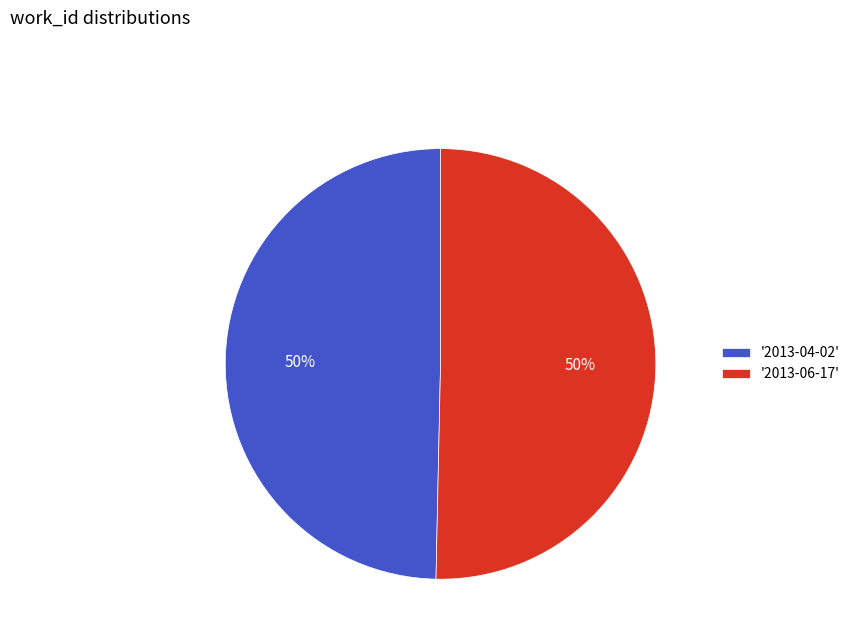

Do '2013-06-17' and '2013-04-02' together represent more than half of the pie?

Yes